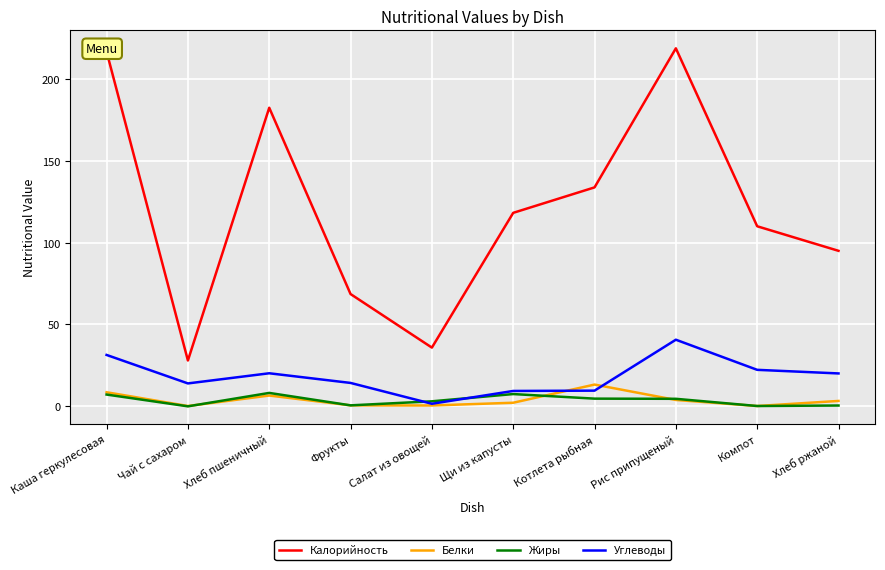

Is it true that Калорийность equals 28.0 at Чай с сахаром?

True